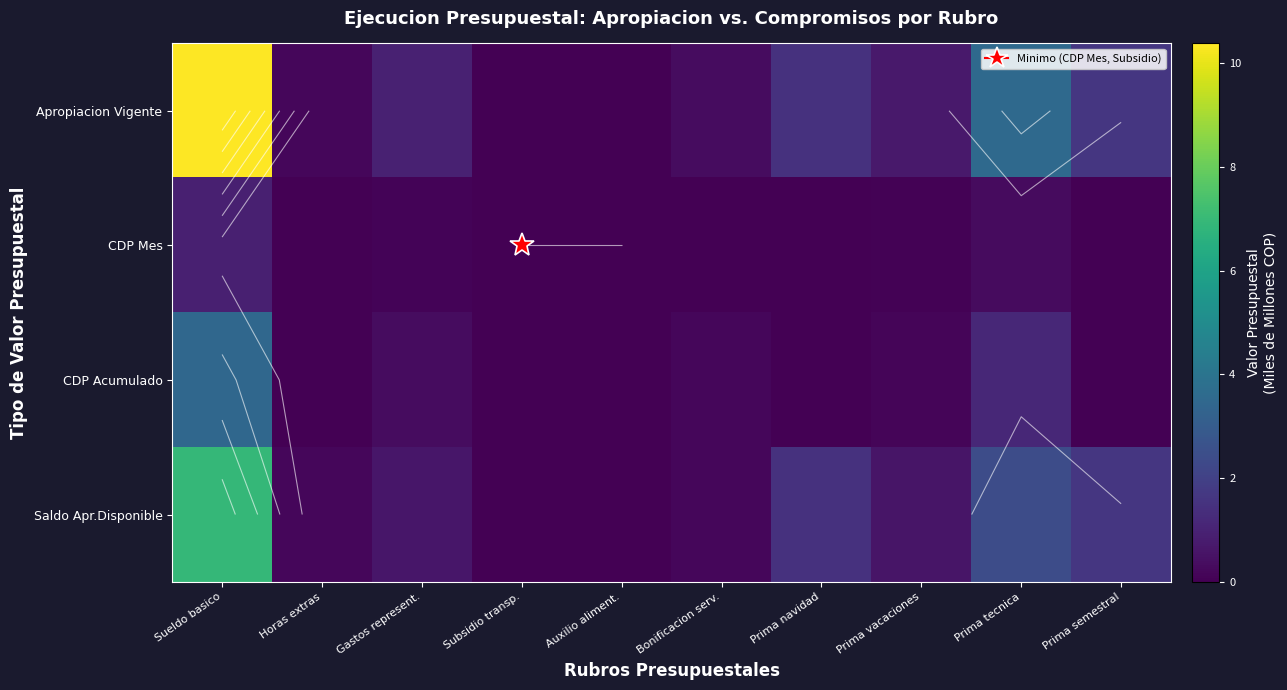

True or false: CDP Acumulado has a value of 0.0 at Auxilio aliment..

True